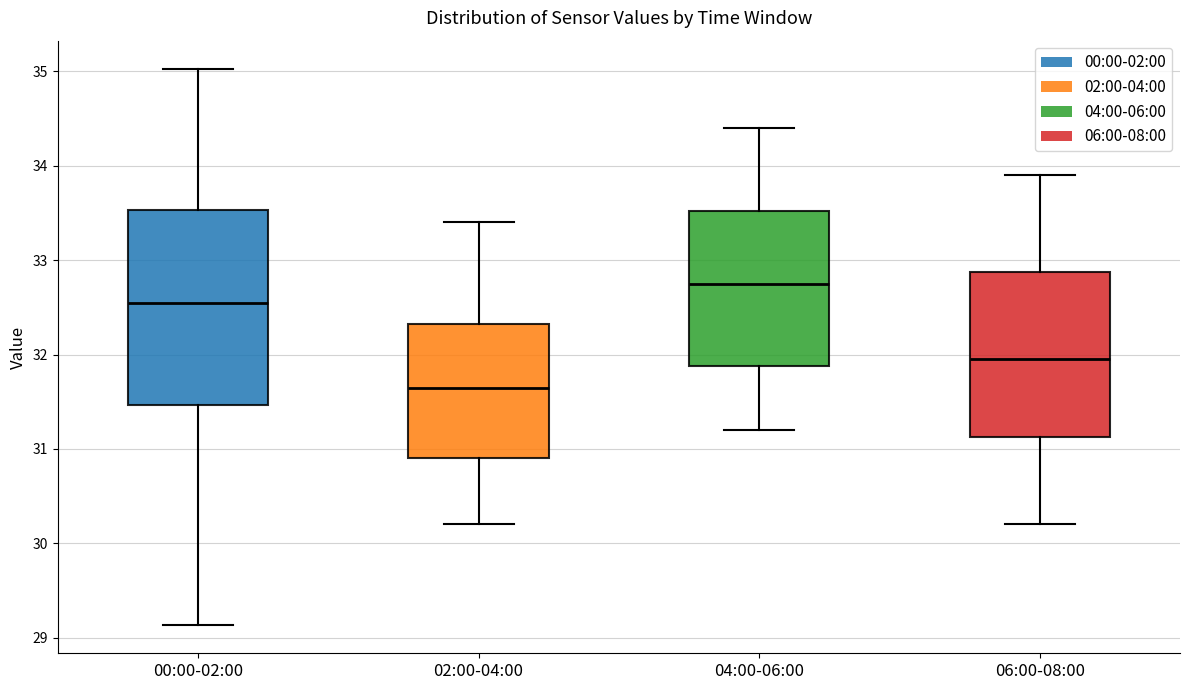

Where does the lower whisker of the box for 06:00-08:00 end on the y-axis? The values are not printed on the chart, so give them approximately, as read against the axis.

30.2